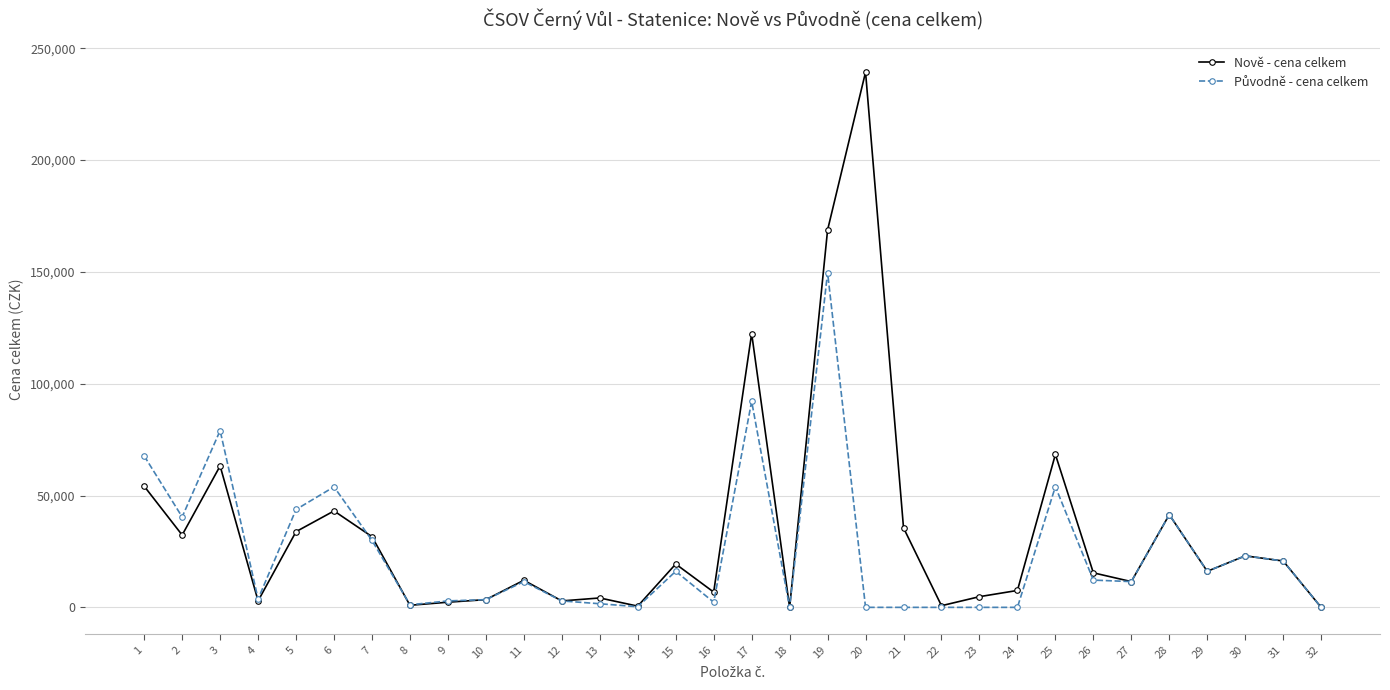

True or false: Nově - cena celkem has more than 2 interior local peaks.

True